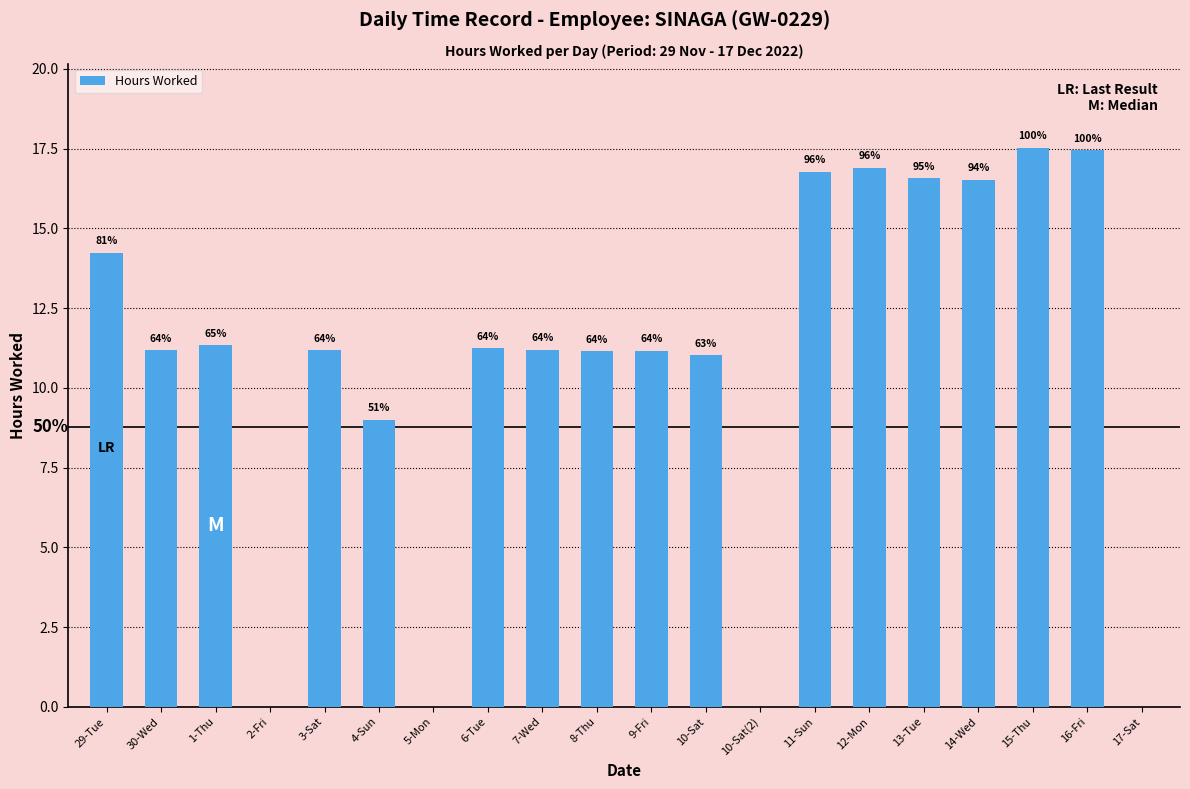

What is the label of the 14th bar from the left?

11-Sun